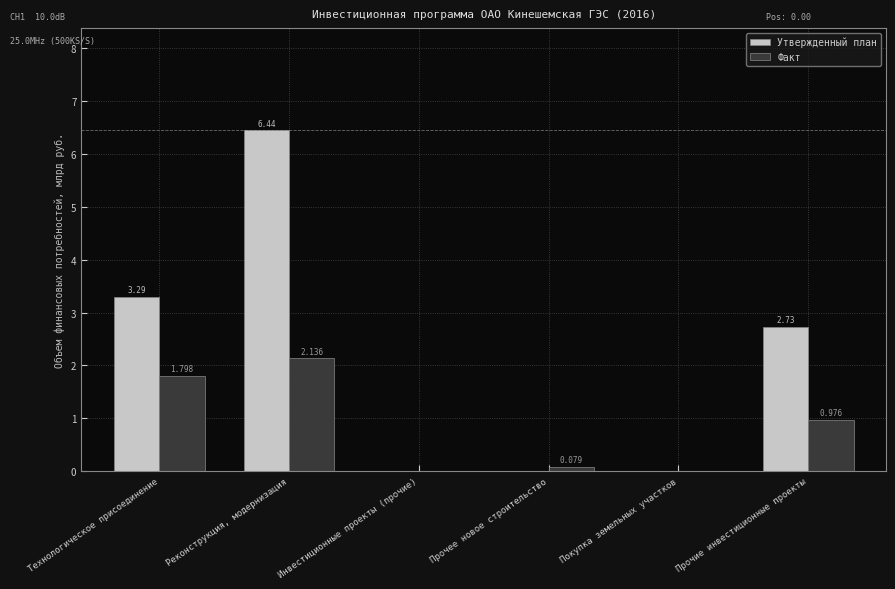

What is the sum of all Утвержденный план values?

12.5